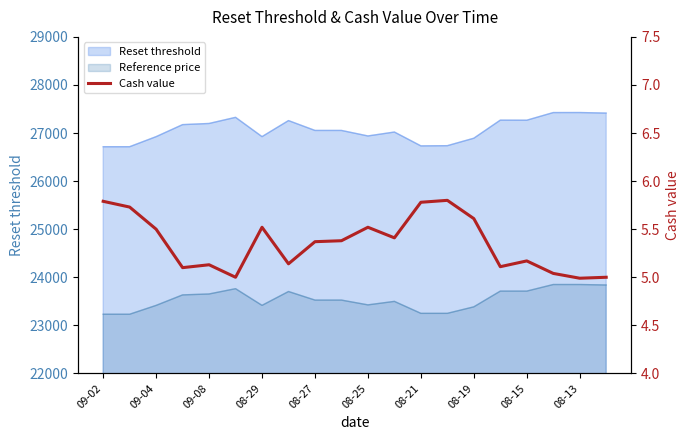

How many categories are shown in the chart?

20